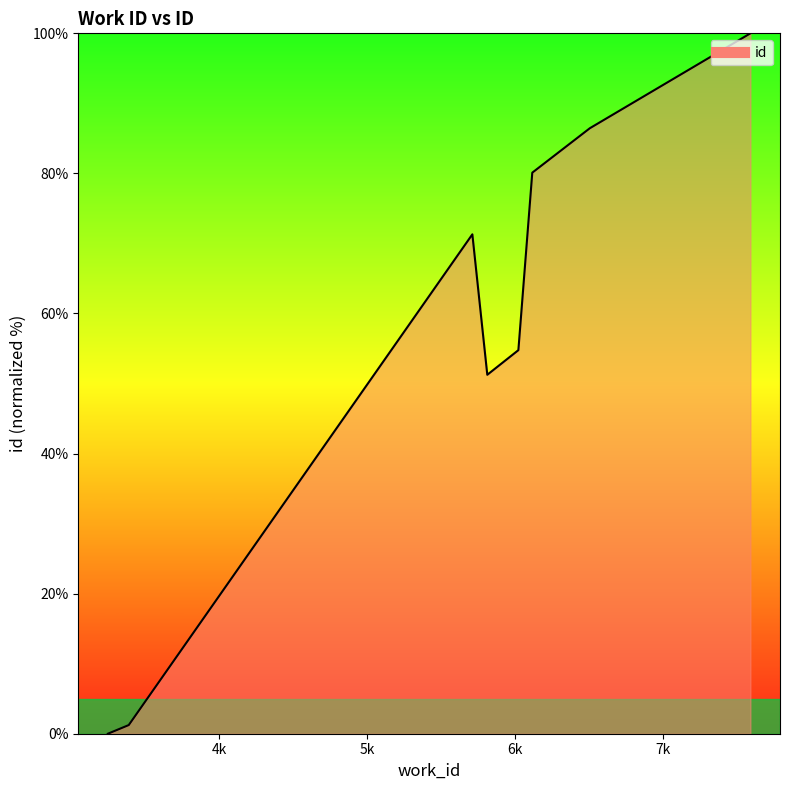

What is the maximum value shown in the chart?

100.0